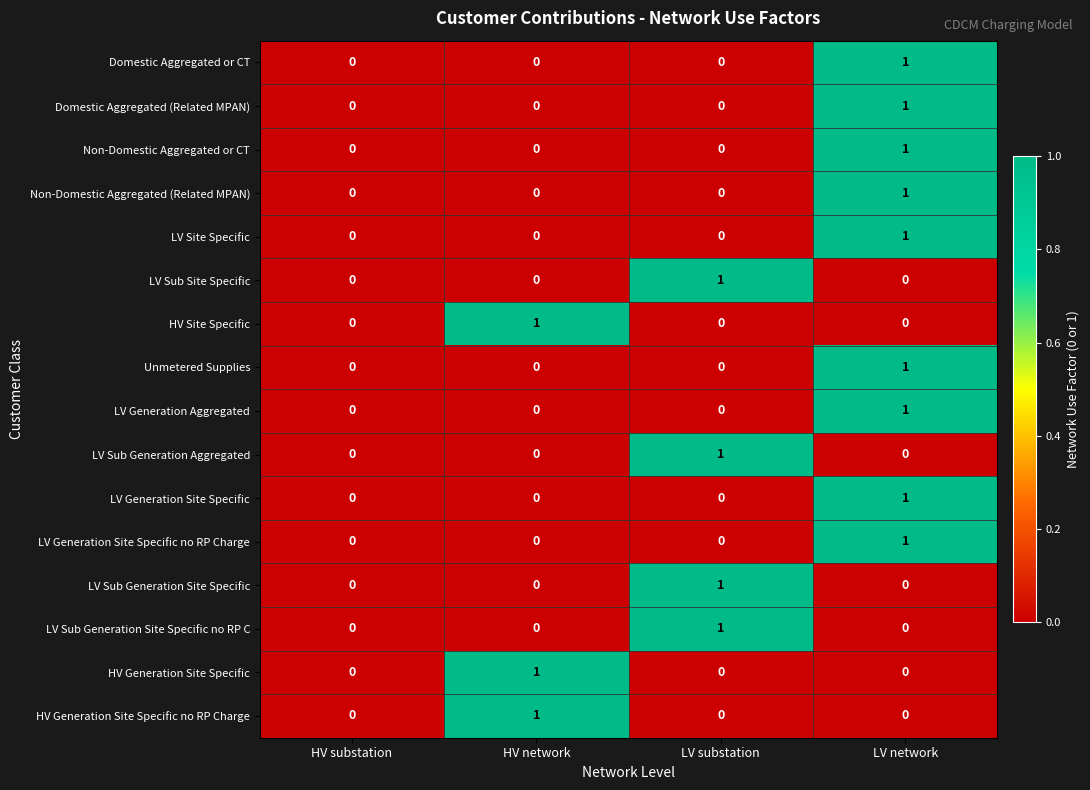

What is the total value across all series at LV substation?

4